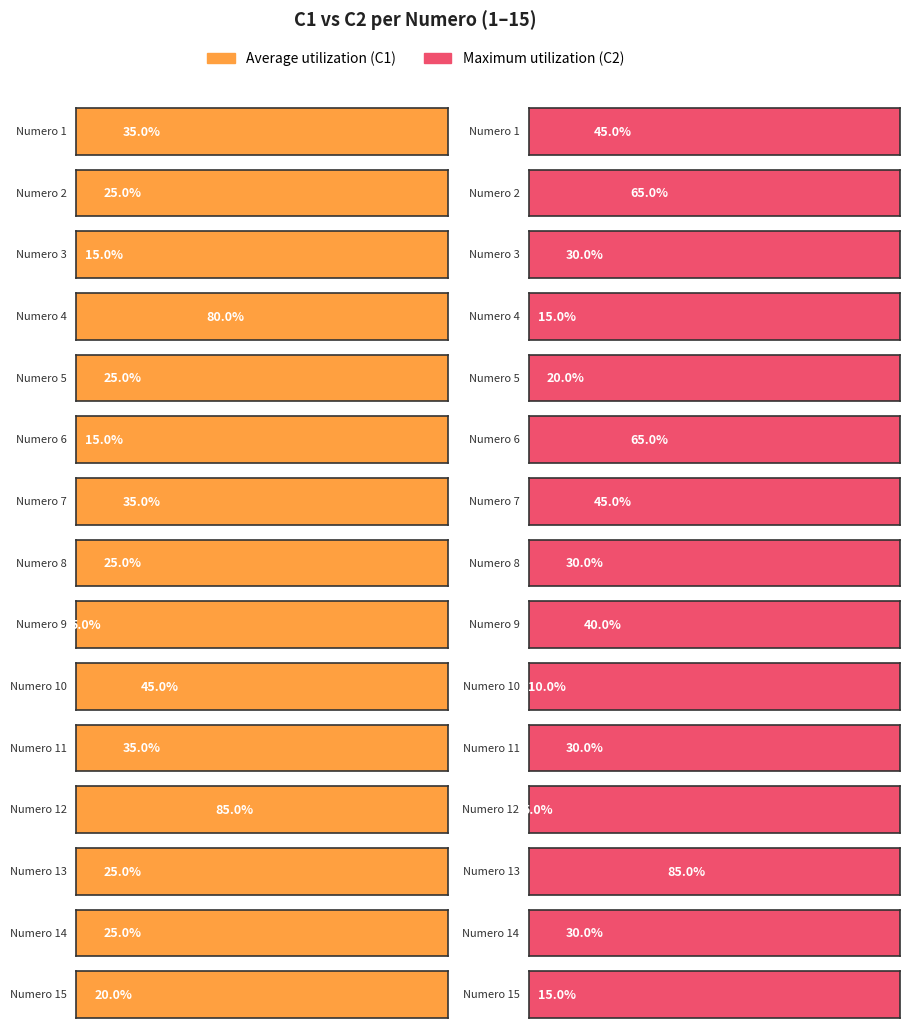

List the series in order of their overall mean, lowest first.

Average utilization, Maximum utilization